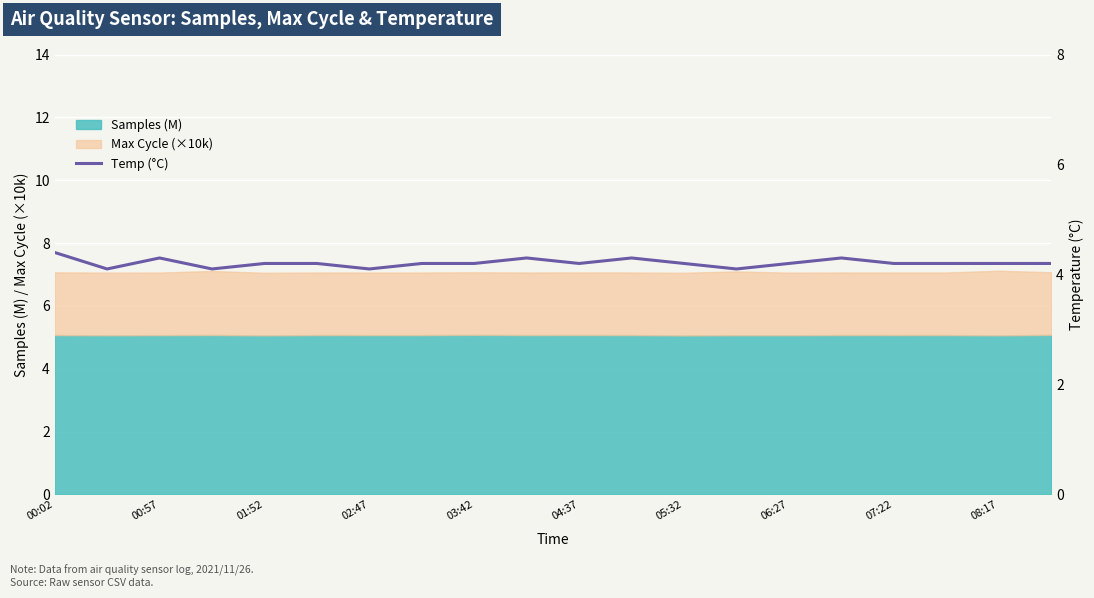

What is the maximum value for Samples (M)?

5.1